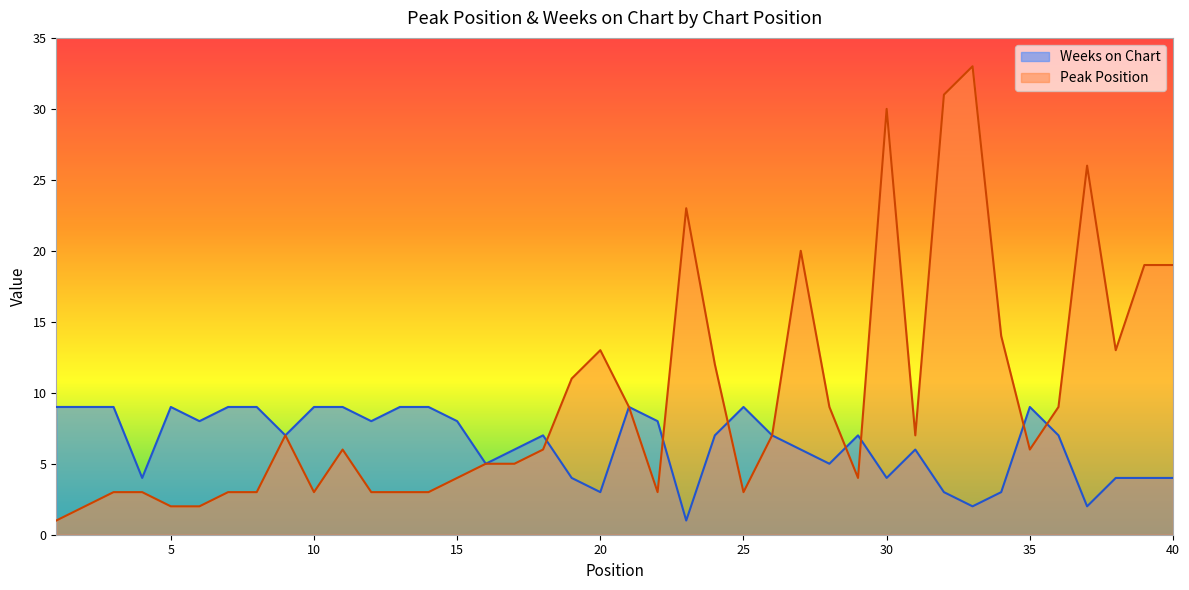

How many intersections are there between Peak Position and Weeks on Chart?

7